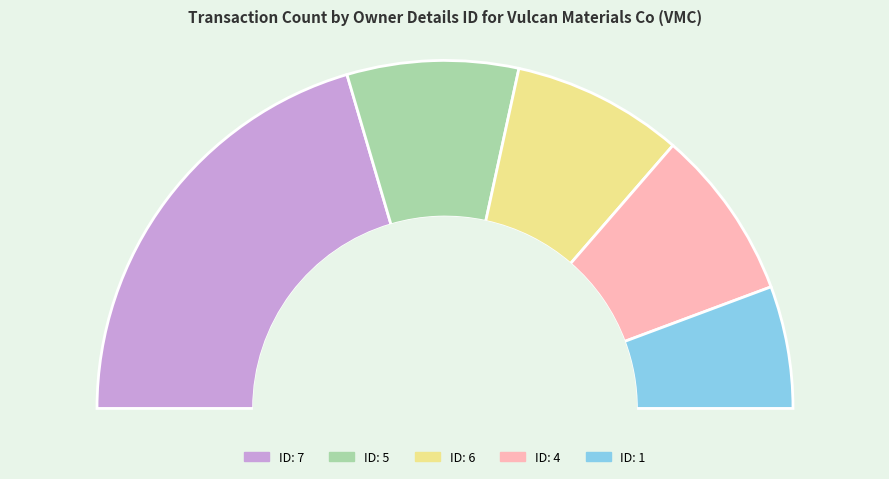

What is the ratio of the value at 1 to the value at 6?

0.7